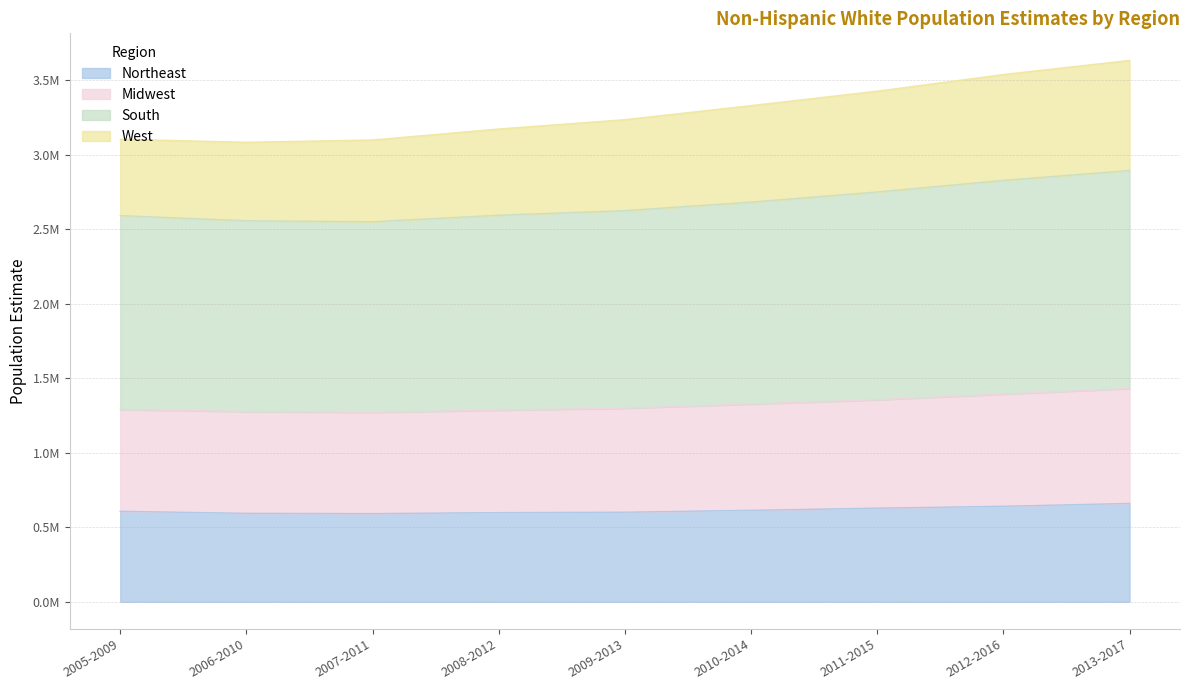

How many data points does each series have?

9